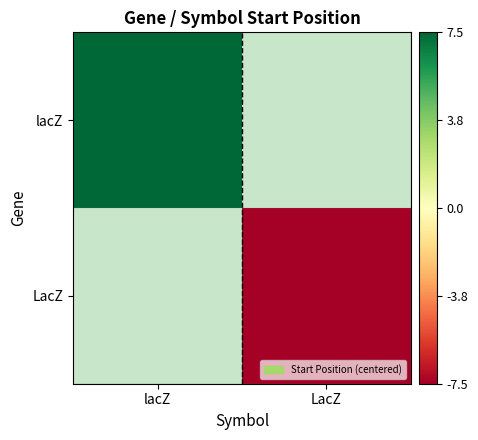

Where is lacZ nearest to the value 7?

lacZ